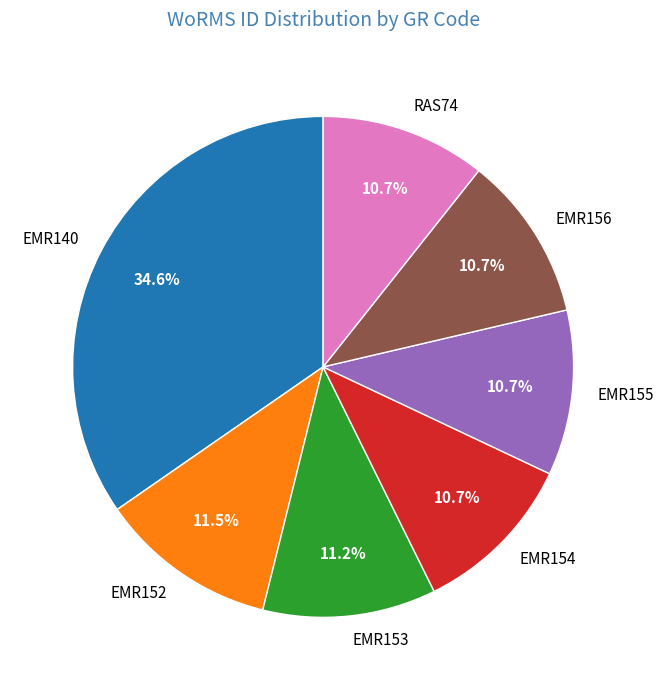

How many segments does this pie chart have?

7